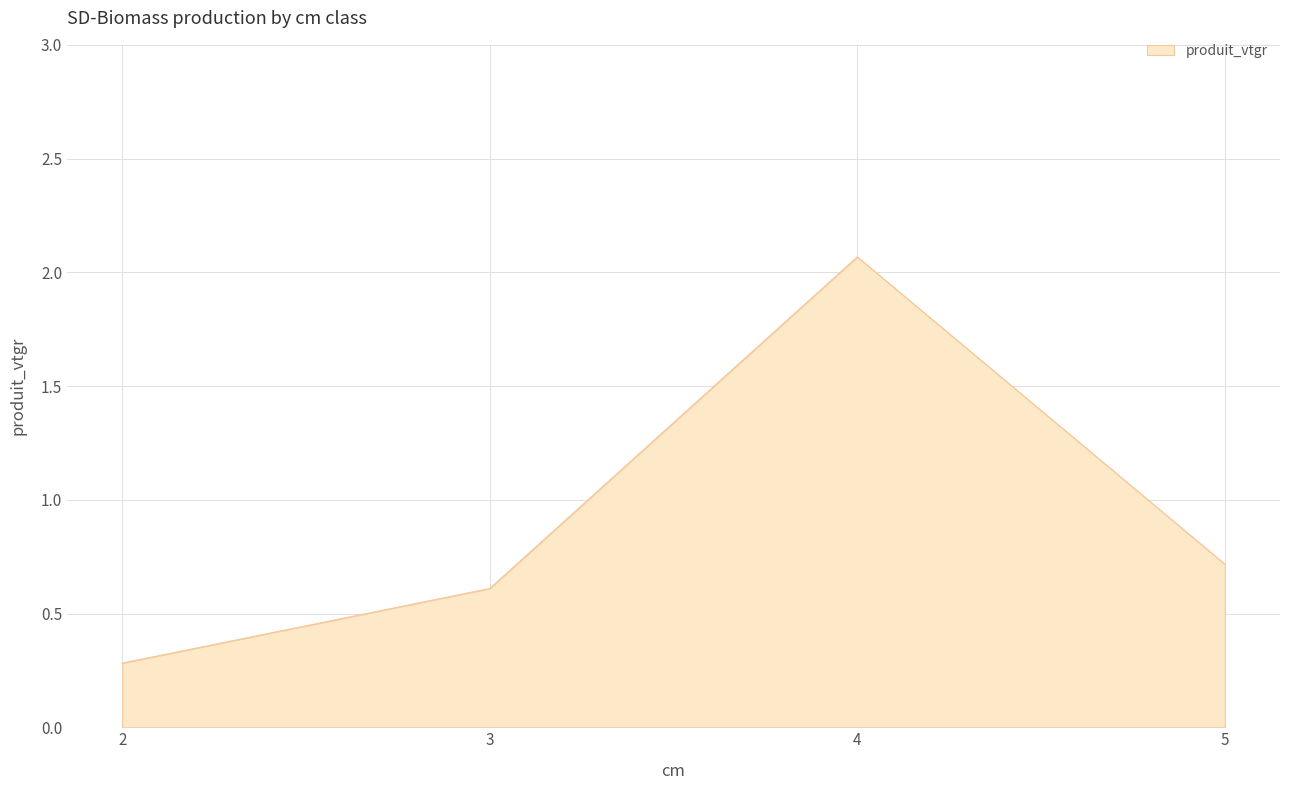

How many lines are shown in the chart?

1